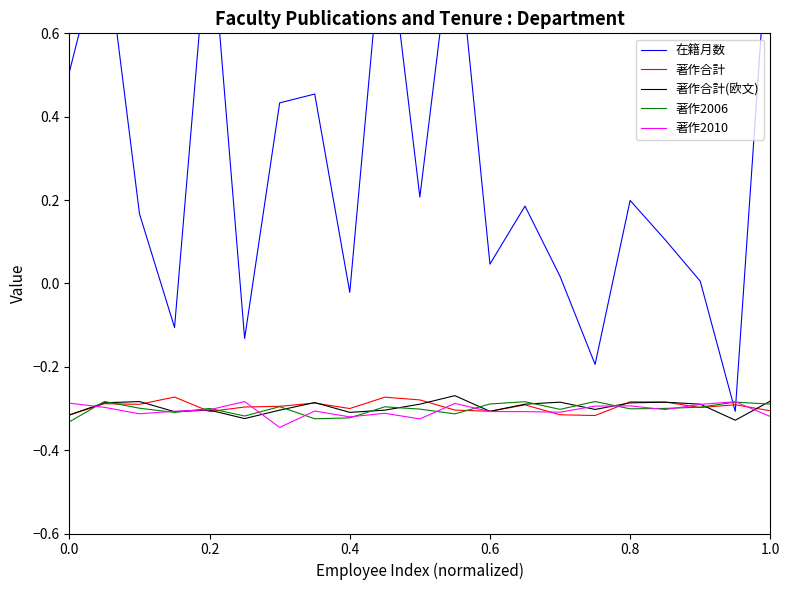

At which label does 在籍月数 reach its peak?

20